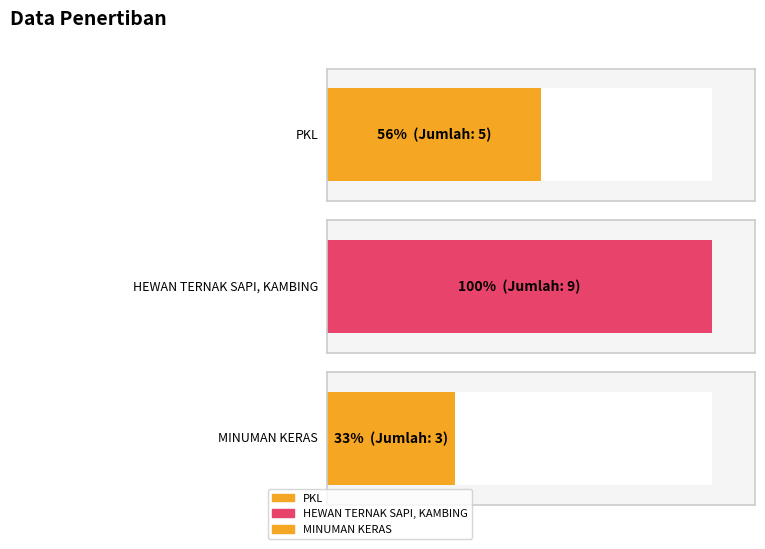

How many values are between 3 and 9?

3